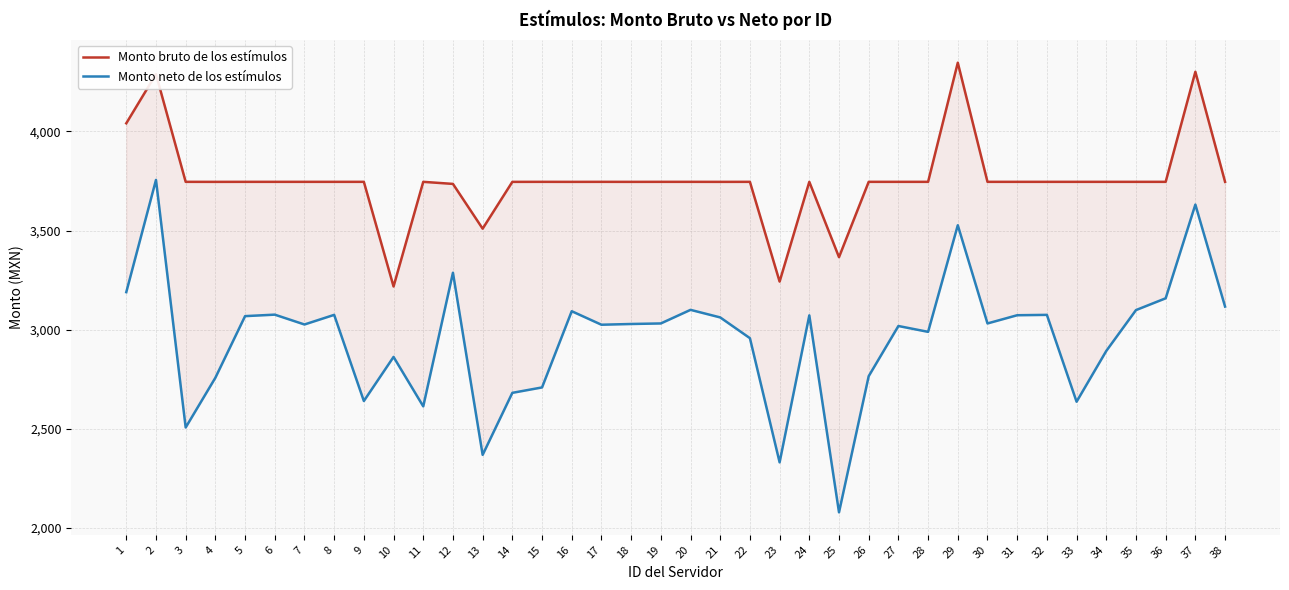

True or false: Monto neto de los estímulos and Monto bruto de los estímulos intersect in this chart.

False